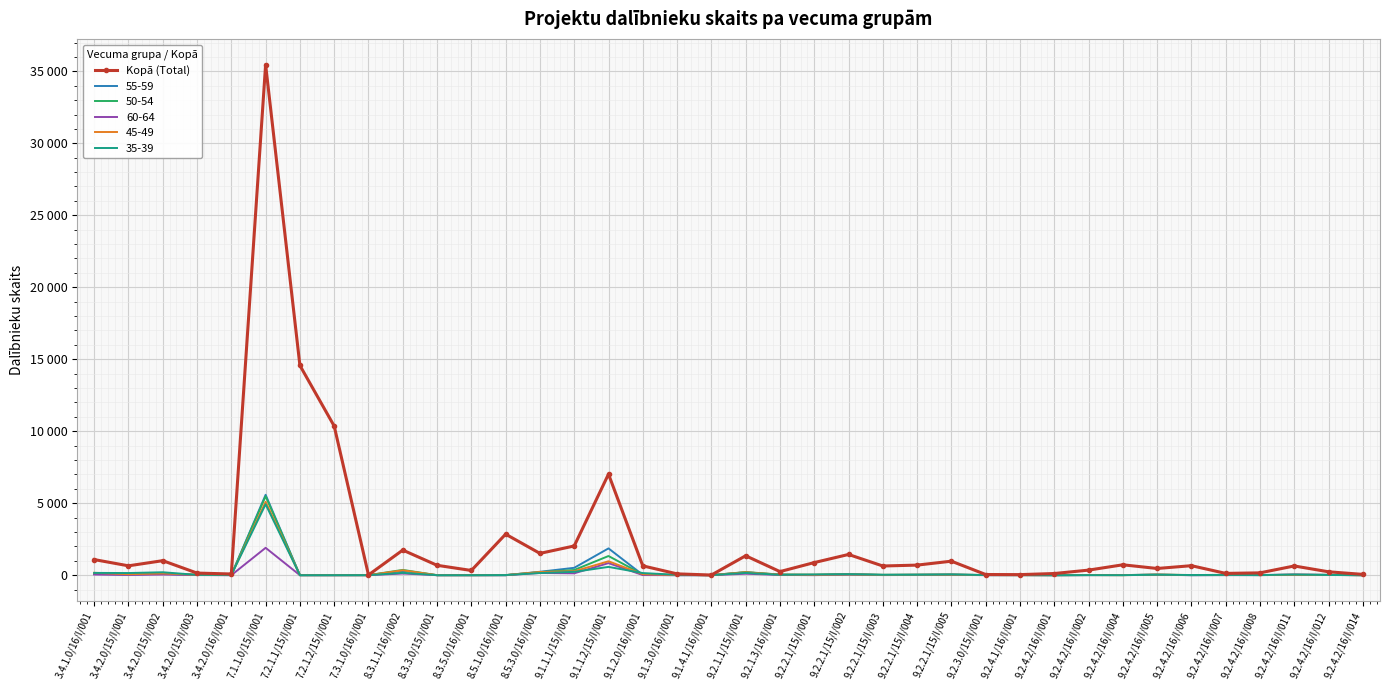

What are all the series names shown in the legend?

Kopā (Total), 55-59, 50-54, 60-64, 45-49, 35-39